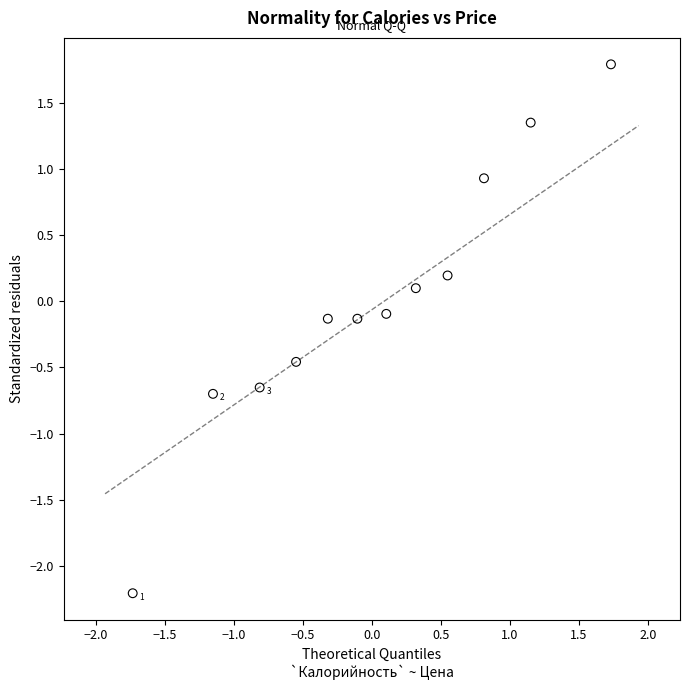

What is the range of X values (max minus min)?

3.5